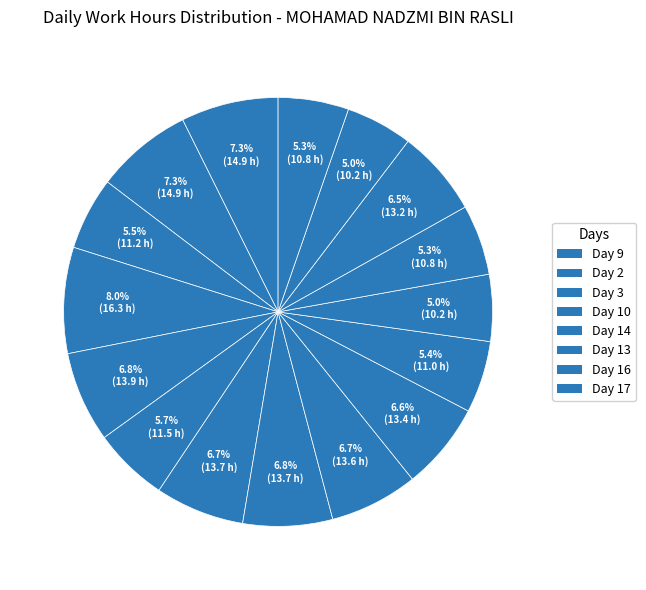

How many segments does this pie chart have?

16